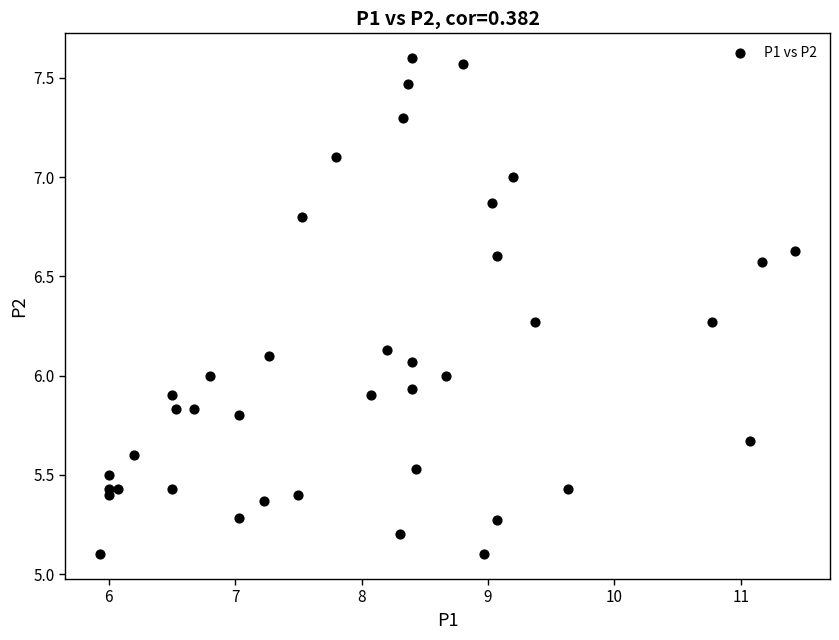

What is the range of Y values (max minus min)?

2.5